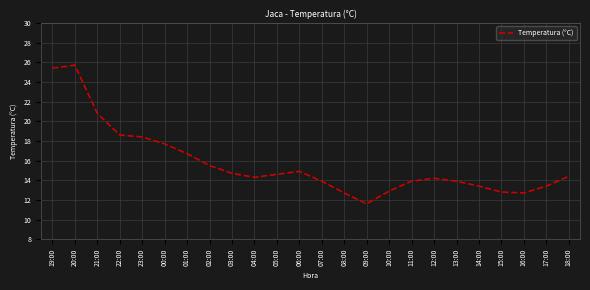

Which has a higher value, 22:00 or 07:00?

22:00